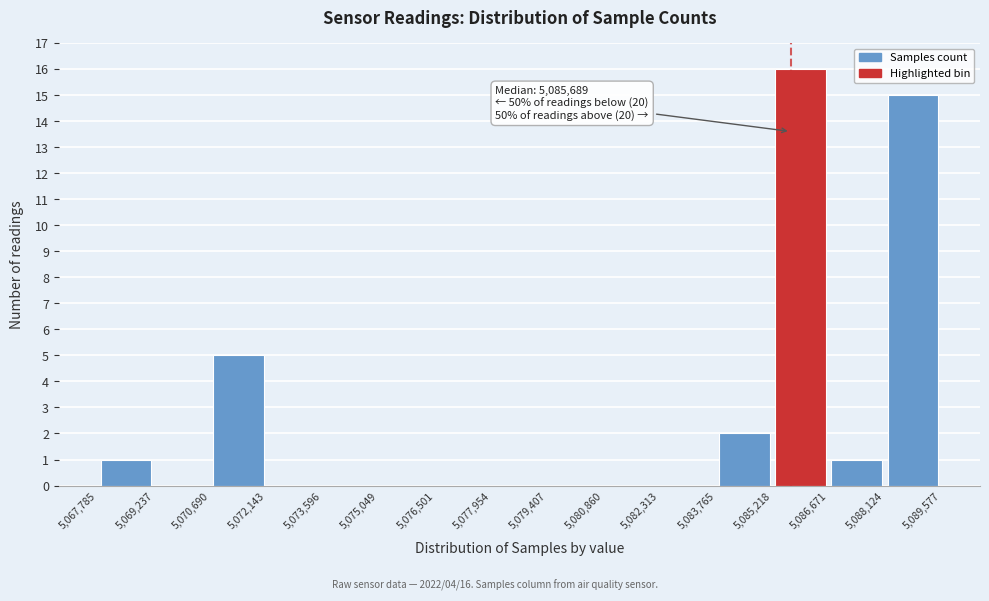

Which range on the x-axis has the tallest bar?

5,085,218 to 5,086,671